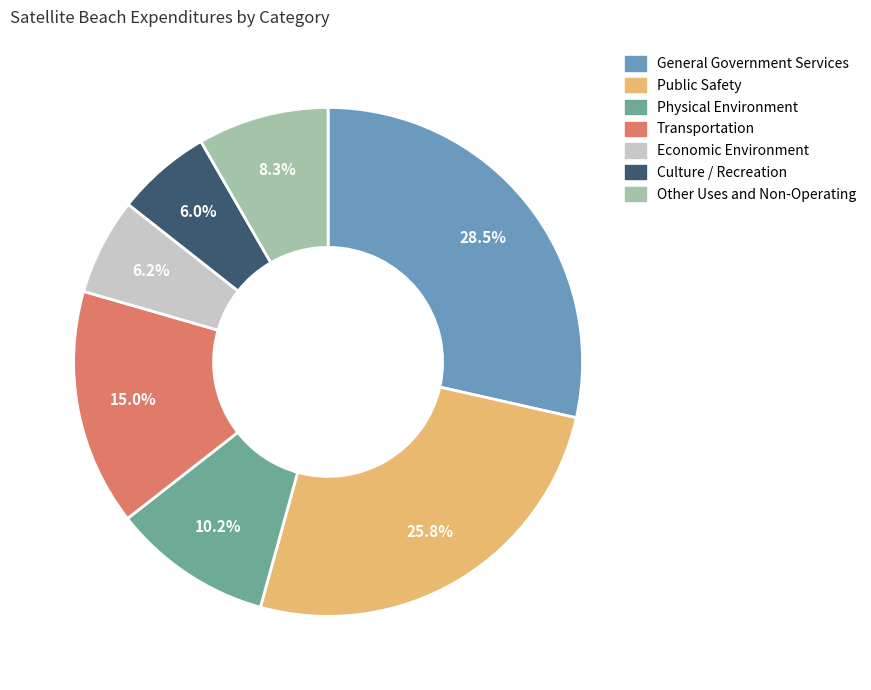

The Other Uses and Non-Operating slice represents 8% of the pie. True or false?

True